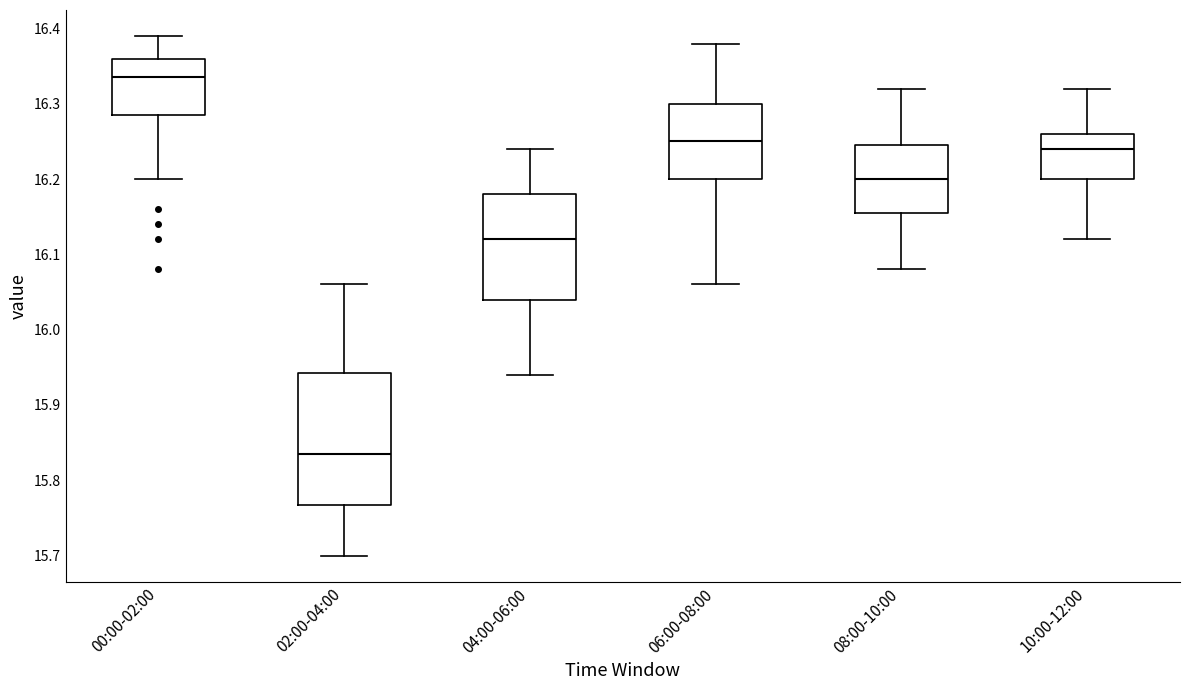

Comparing the boxes themselves (not the whiskers), which one is the tallest?

02:00-04:00